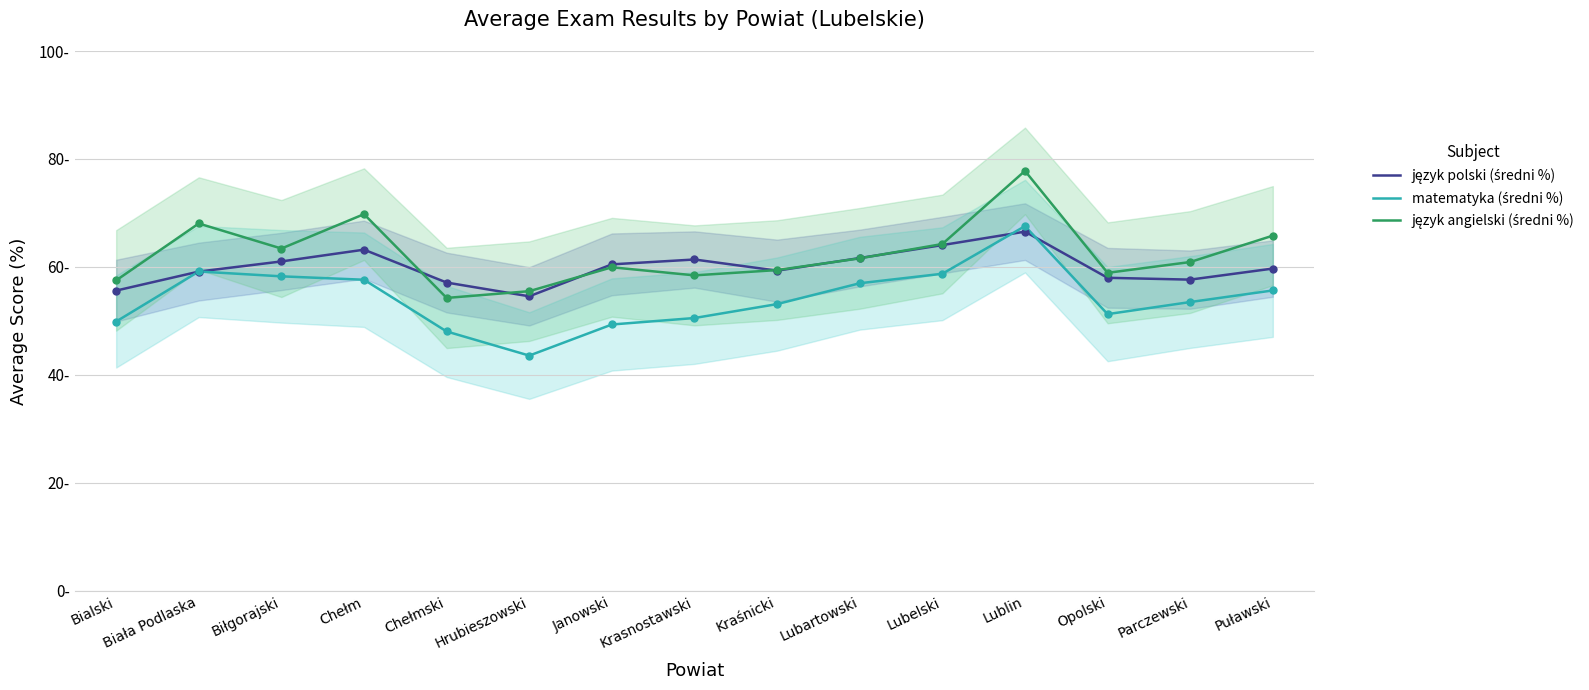

Is the value of język angielski (średni %) at Bialski greater than the value of matematyka (średni %) at Lubartowski?

Yes